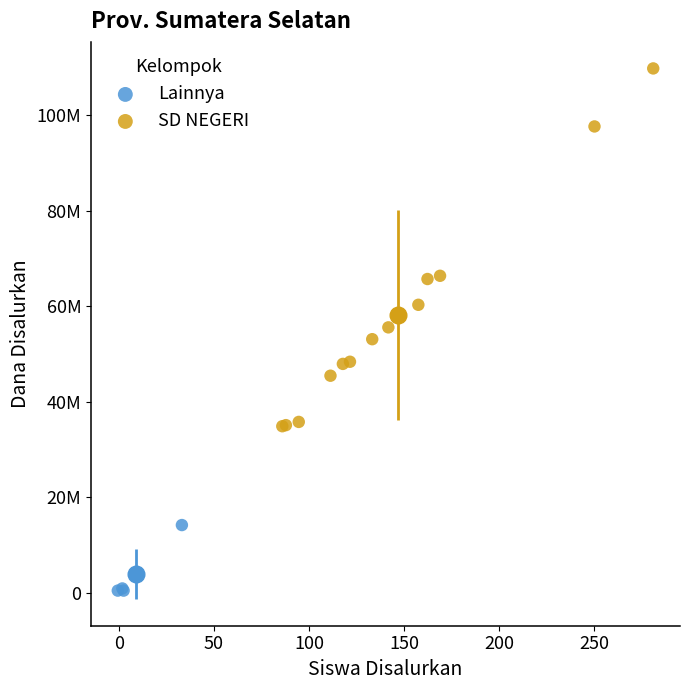

Which series reaches the minimum Y coordinate?

Lainnya